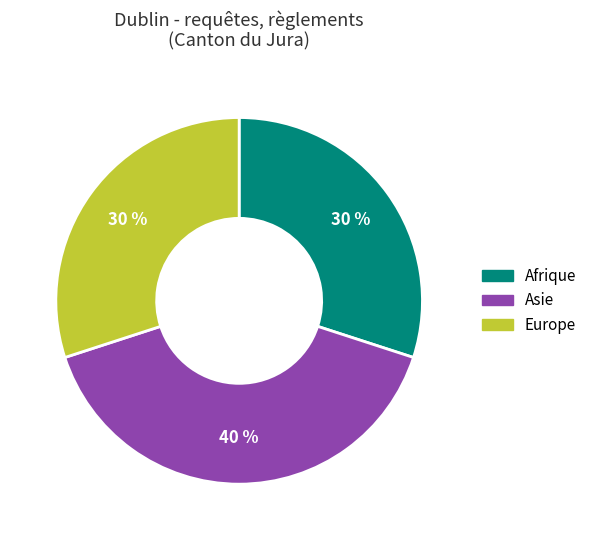

To the nearest percent, what is the difference between the largest and smallest slice percentages?

10%